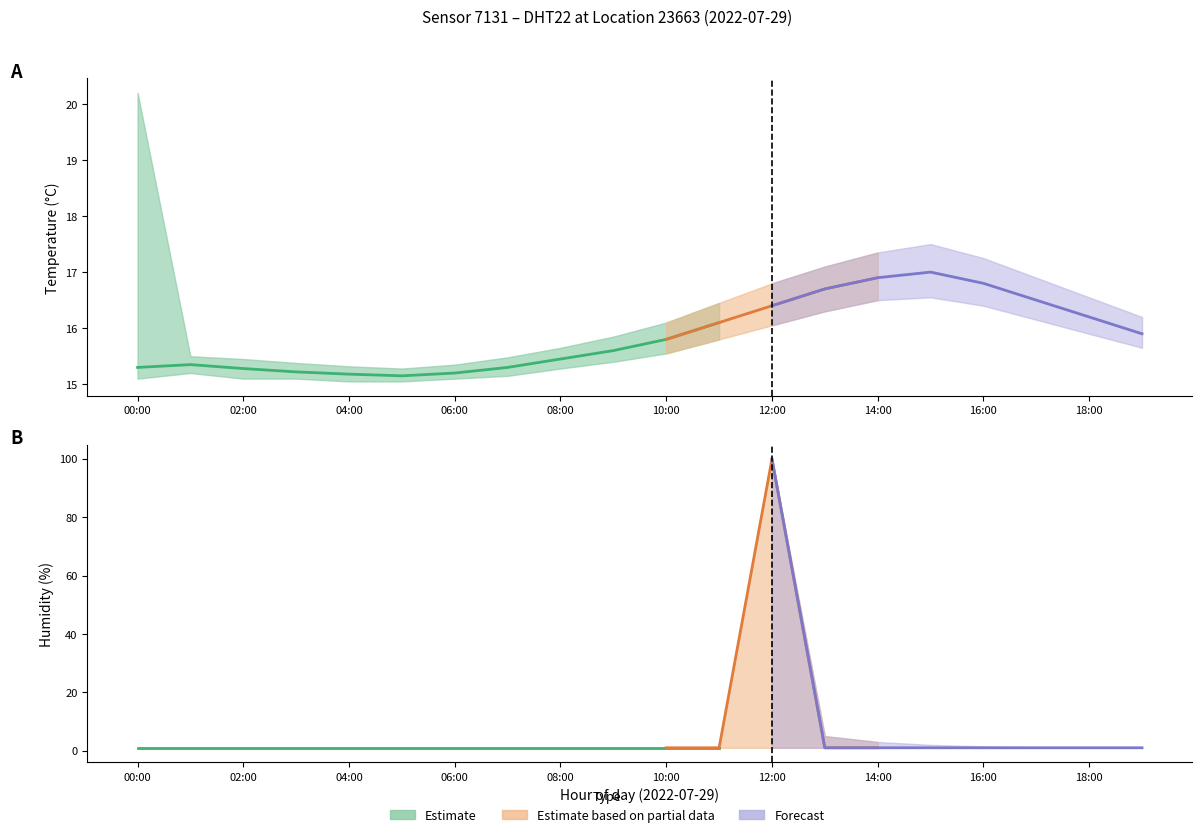

True or false: humidity_upper has a value of 99.9 at 12:00.

True